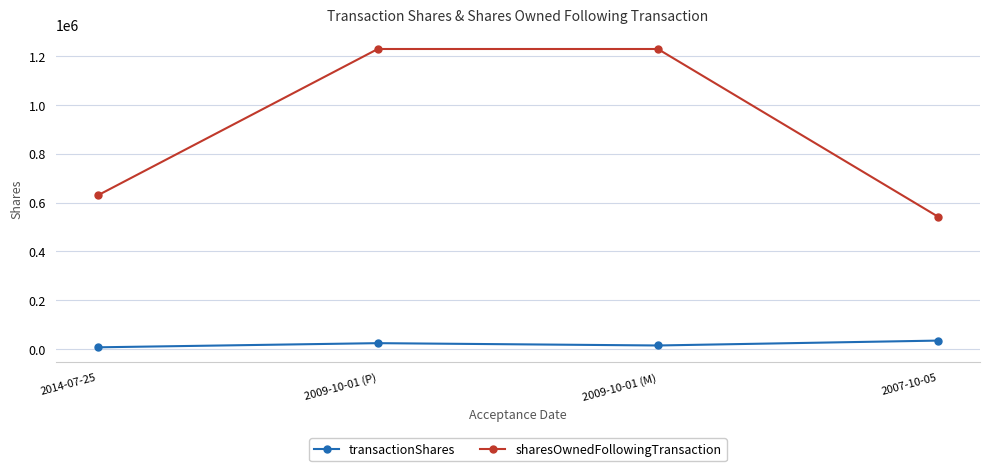

What is the label of the 1st point from the right?

2007-10-05